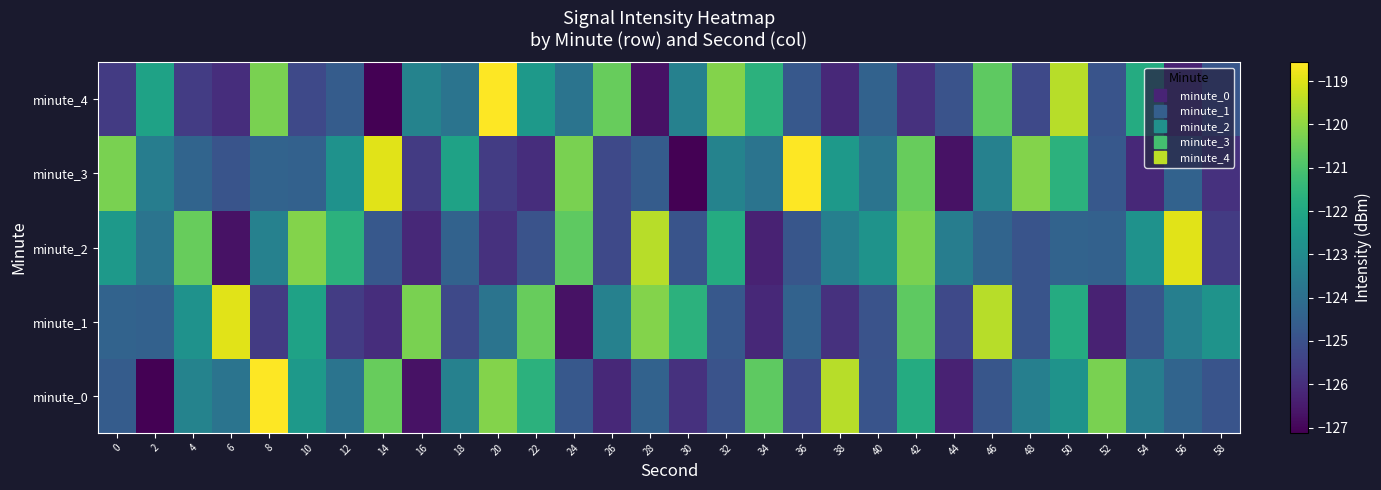

Which series has the largest range (max minus min)?

minute_0